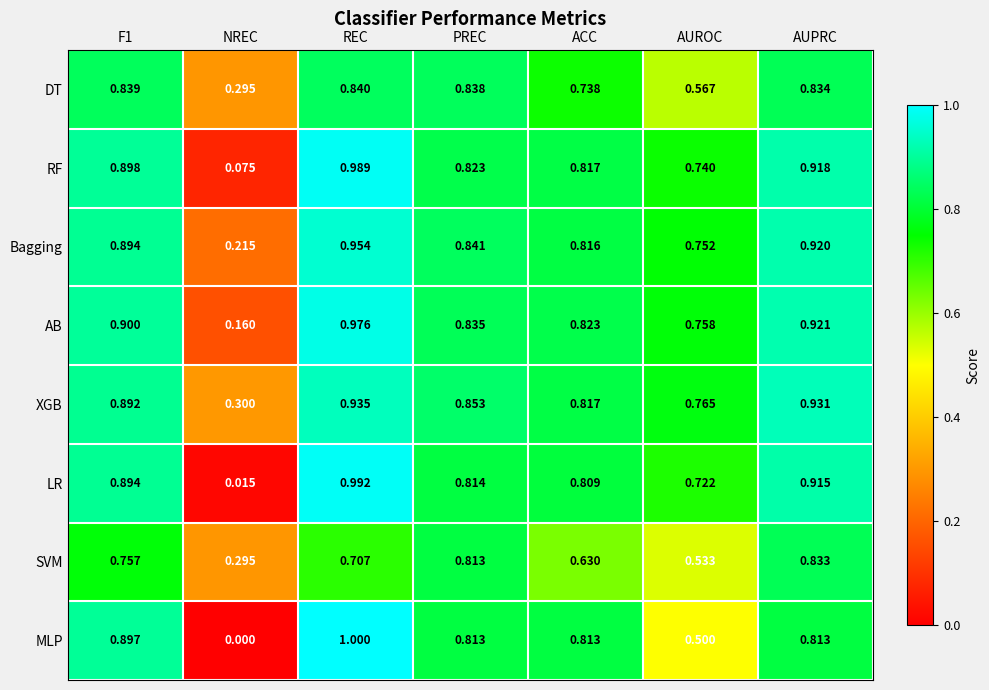

Where is SVM nearest to the value 0?

NREC